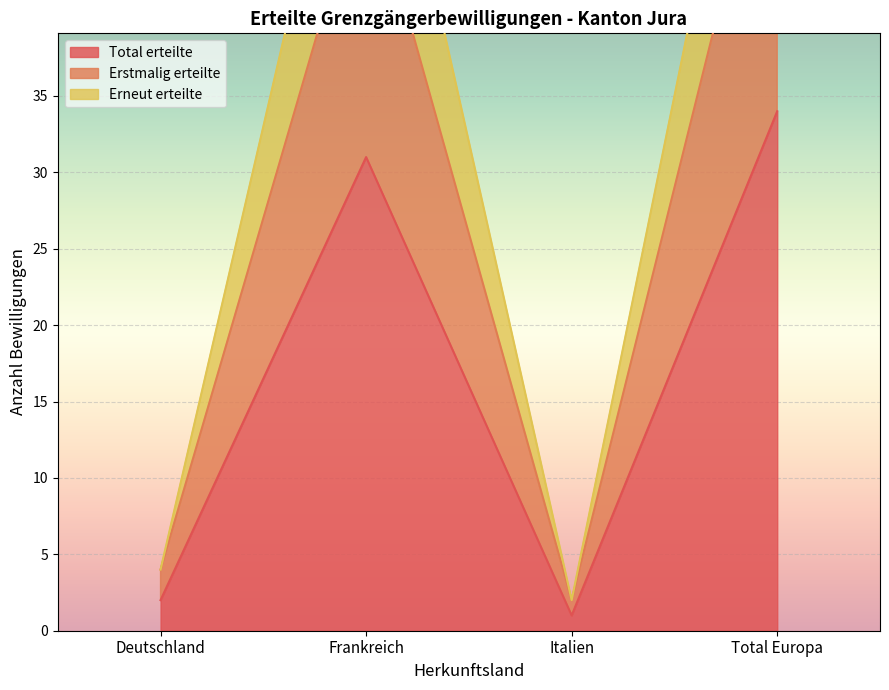

What is the label of the 2nd point from the right?

Italien